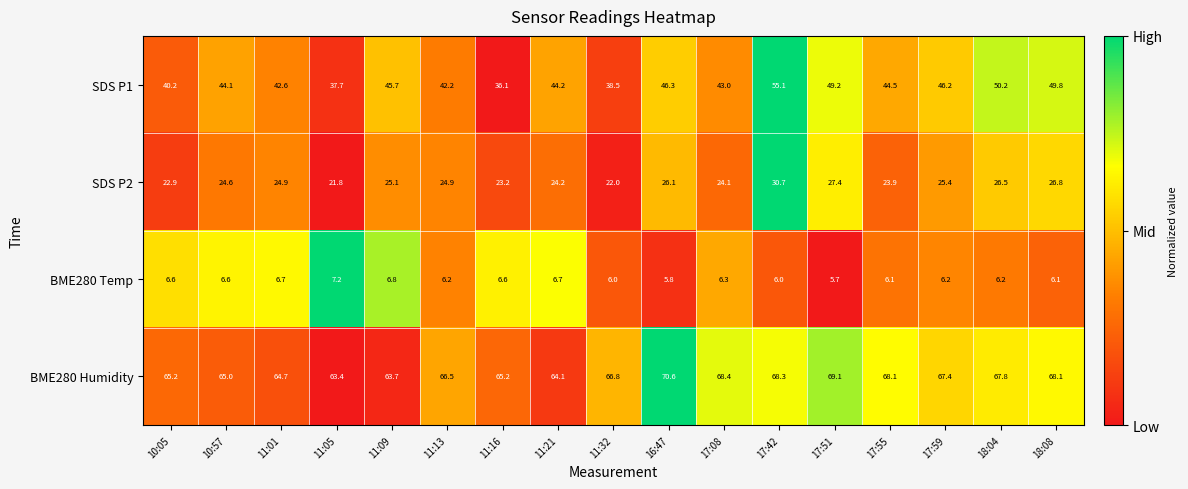

Where does the BME280 Humidity series first go above 66?

11:13